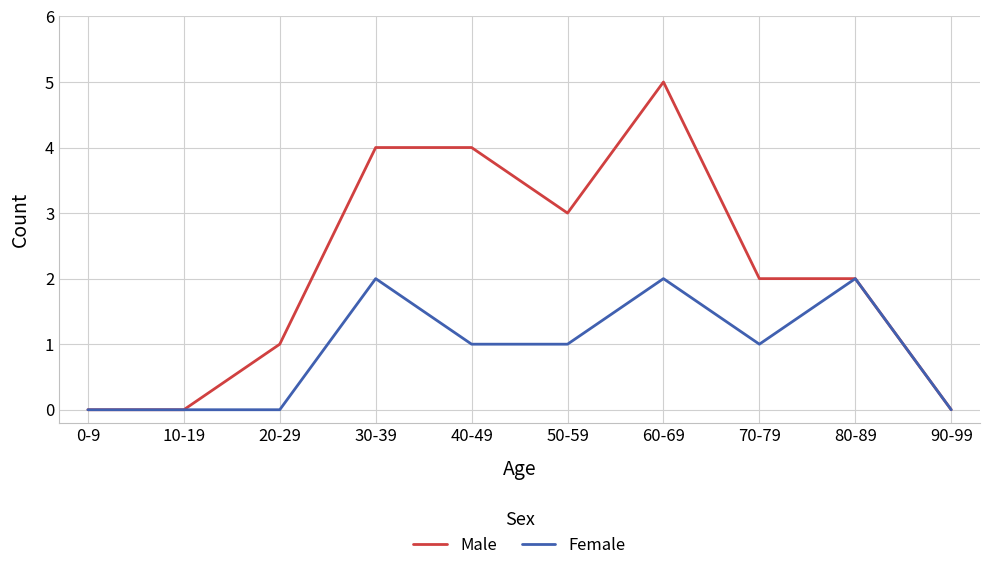

What position from the right is 40-49?

6